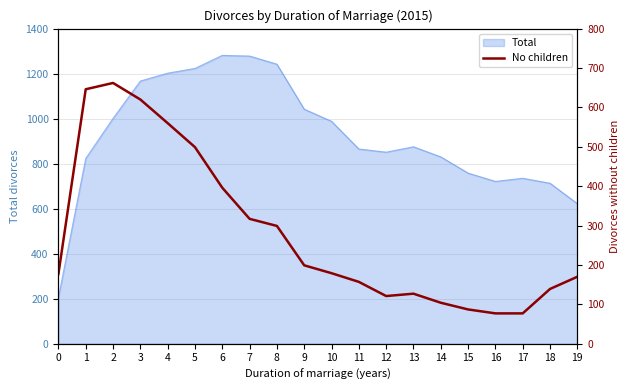

What is the highest value of the Total series?

1281